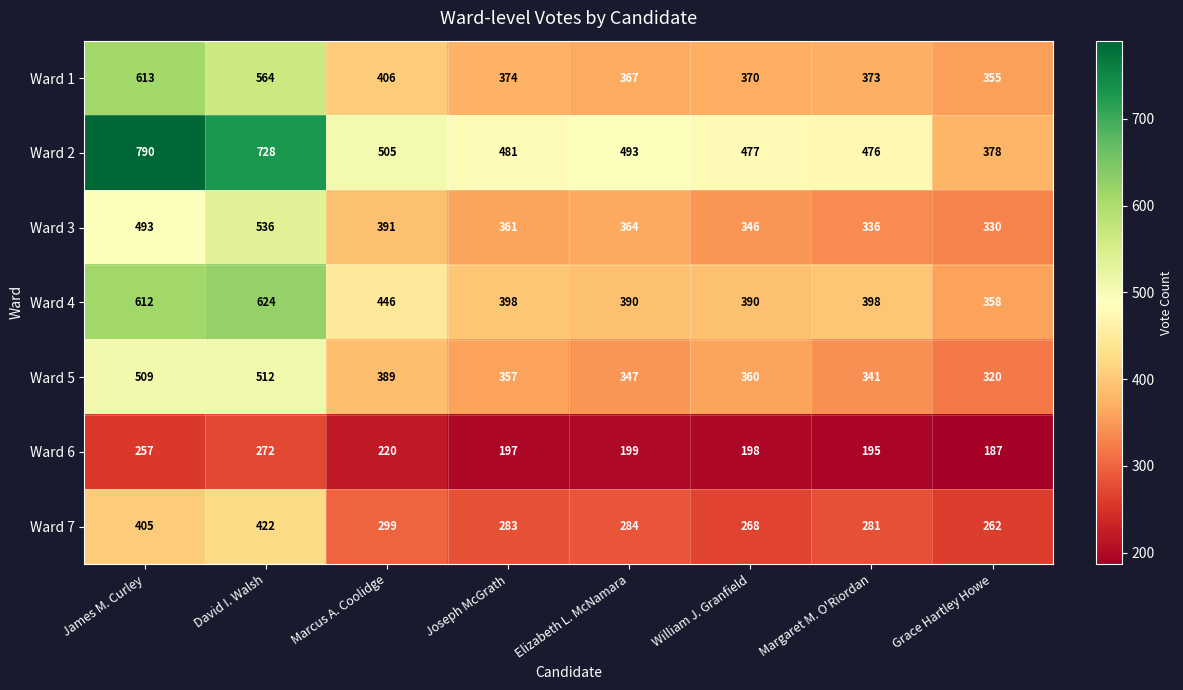

What is the highest value of the Ward 1 series?

613